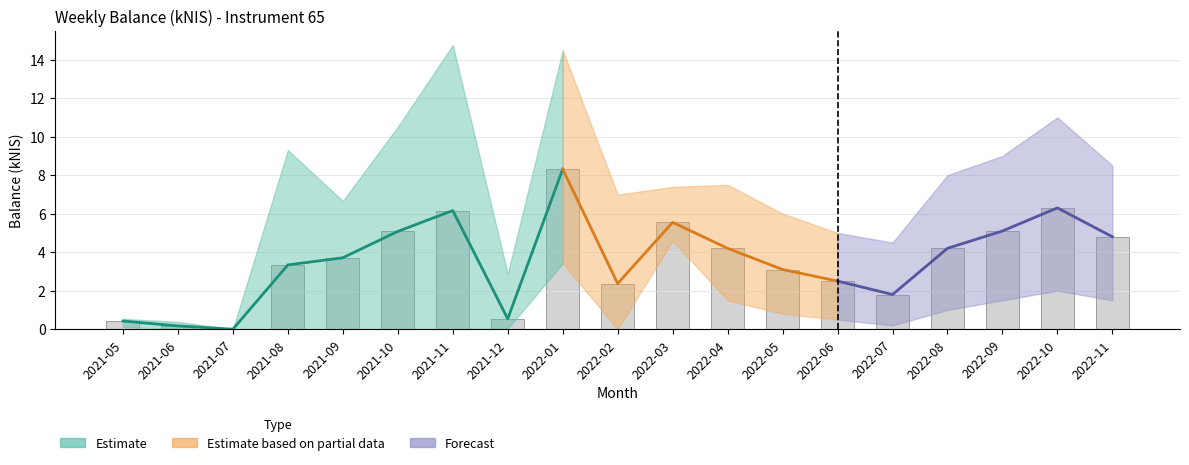

What is the total value across all series at 2021-09?

10.4